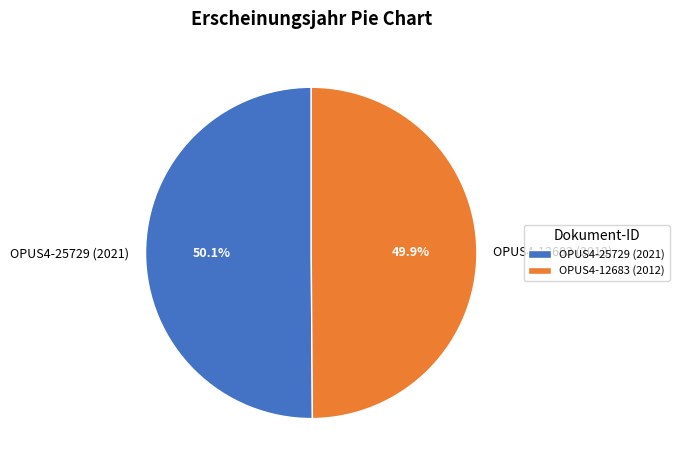

What is the ratio of the value at OPUS4-25729 (2021) to the value at OPUS4-12683 (2012)?

1.0